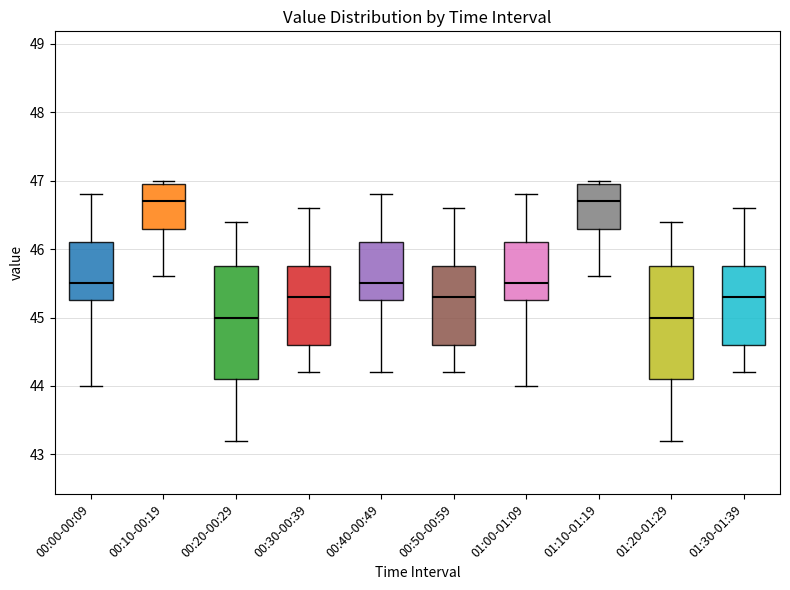

Reading left to right, transcribe this box plot: for each box, give where its median line is, the range the box spans, and where its two whiskers end, as read against the y-axis. The values are not printed on the chart, so give them approximately, as read against the axis.

00:00-00:09: median 45.5, box 45.3 to 46.1, whiskers 44.0 to 46.8
00:10-00:19: median 46.7, box 46.3 to 47.0, whiskers 45.6 to 47.0 (just above the box's upper edge)
00:20-00:29: median 45.0, box 44.1 to 45.8, whiskers 43.2 to 46.4
00:30-00:39: median 45.3, box 44.6 to 45.8, whiskers 44.2 to 46.6
00:40-00:49: median 45.5, box 45.3 to 46.1, whiskers 44.2 to 46.8
00:50-00:59: median 45.3, box 44.6 to 45.8, whiskers 44.2 to 46.6
01:00-01:09: median 45.5, box 45.3 to 46.1, whiskers 44.0 to 46.8
01:10-01:19: median 46.7, box 46.3 to 47.0, whiskers 45.6 to 47.0 (just above the box's upper edge)
01:20-01:29: median 45.0, box 44.1 to 45.8, whiskers 43.2 to 46.4
01:30-01:39: median 45.3, box 44.6 to 45.8, whiskers 44.2 to 46.6